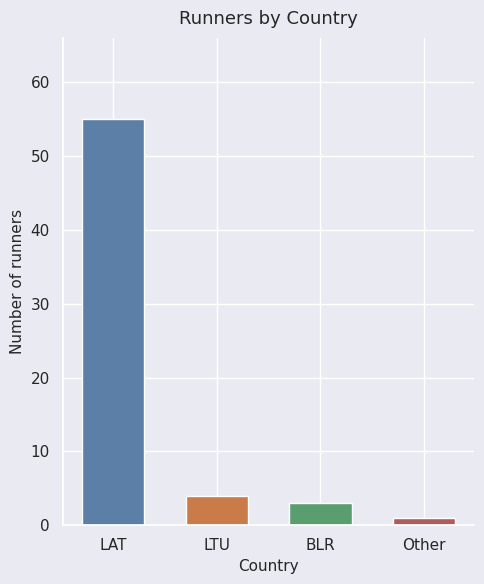

Between LAT and Other, which is larger?

LAT